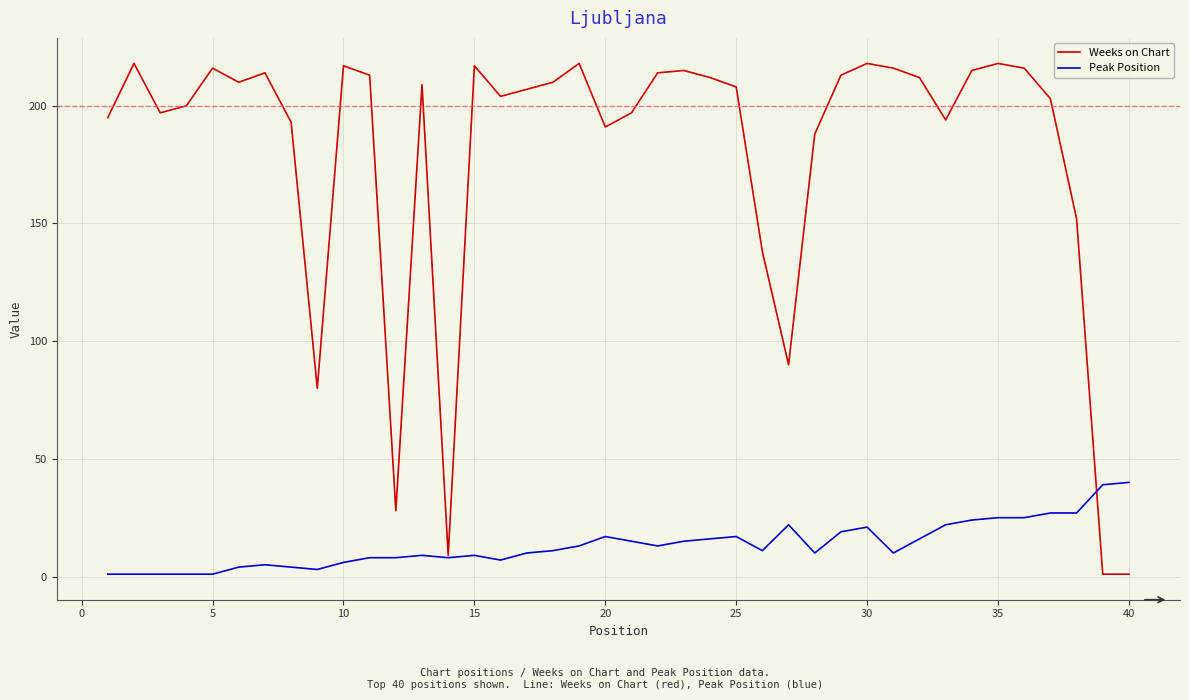

What is the maximum value for Peak Position?

40